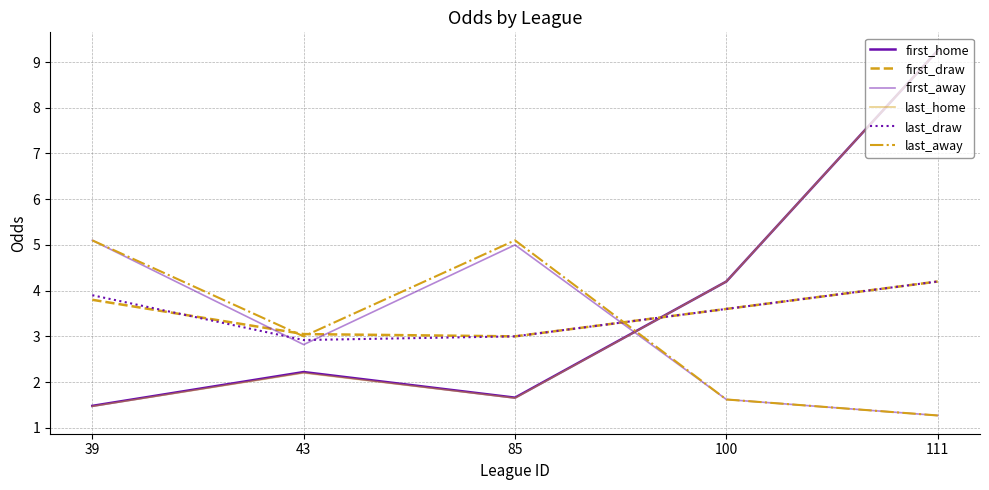

Does the chart display data point markers on the line(s)?

No